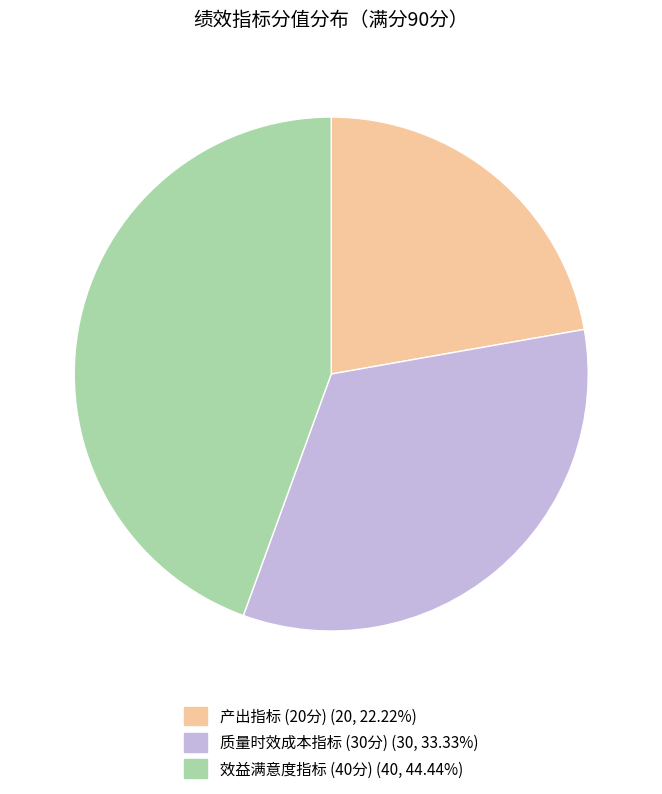

Is there any slice that represents more than half of the pie?

No